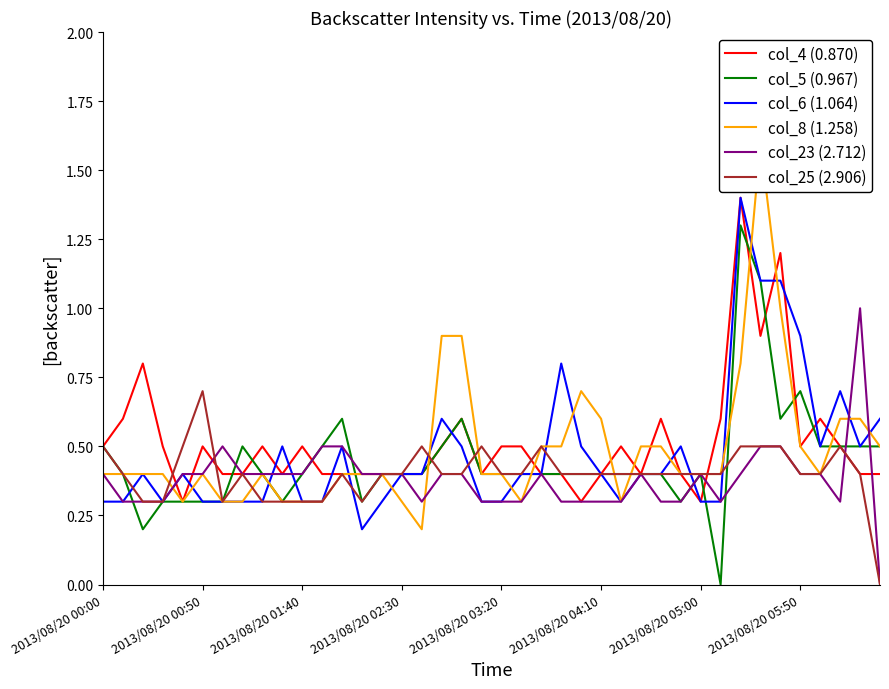

What is the highest value of the col_4 (0.870) series?

1.4